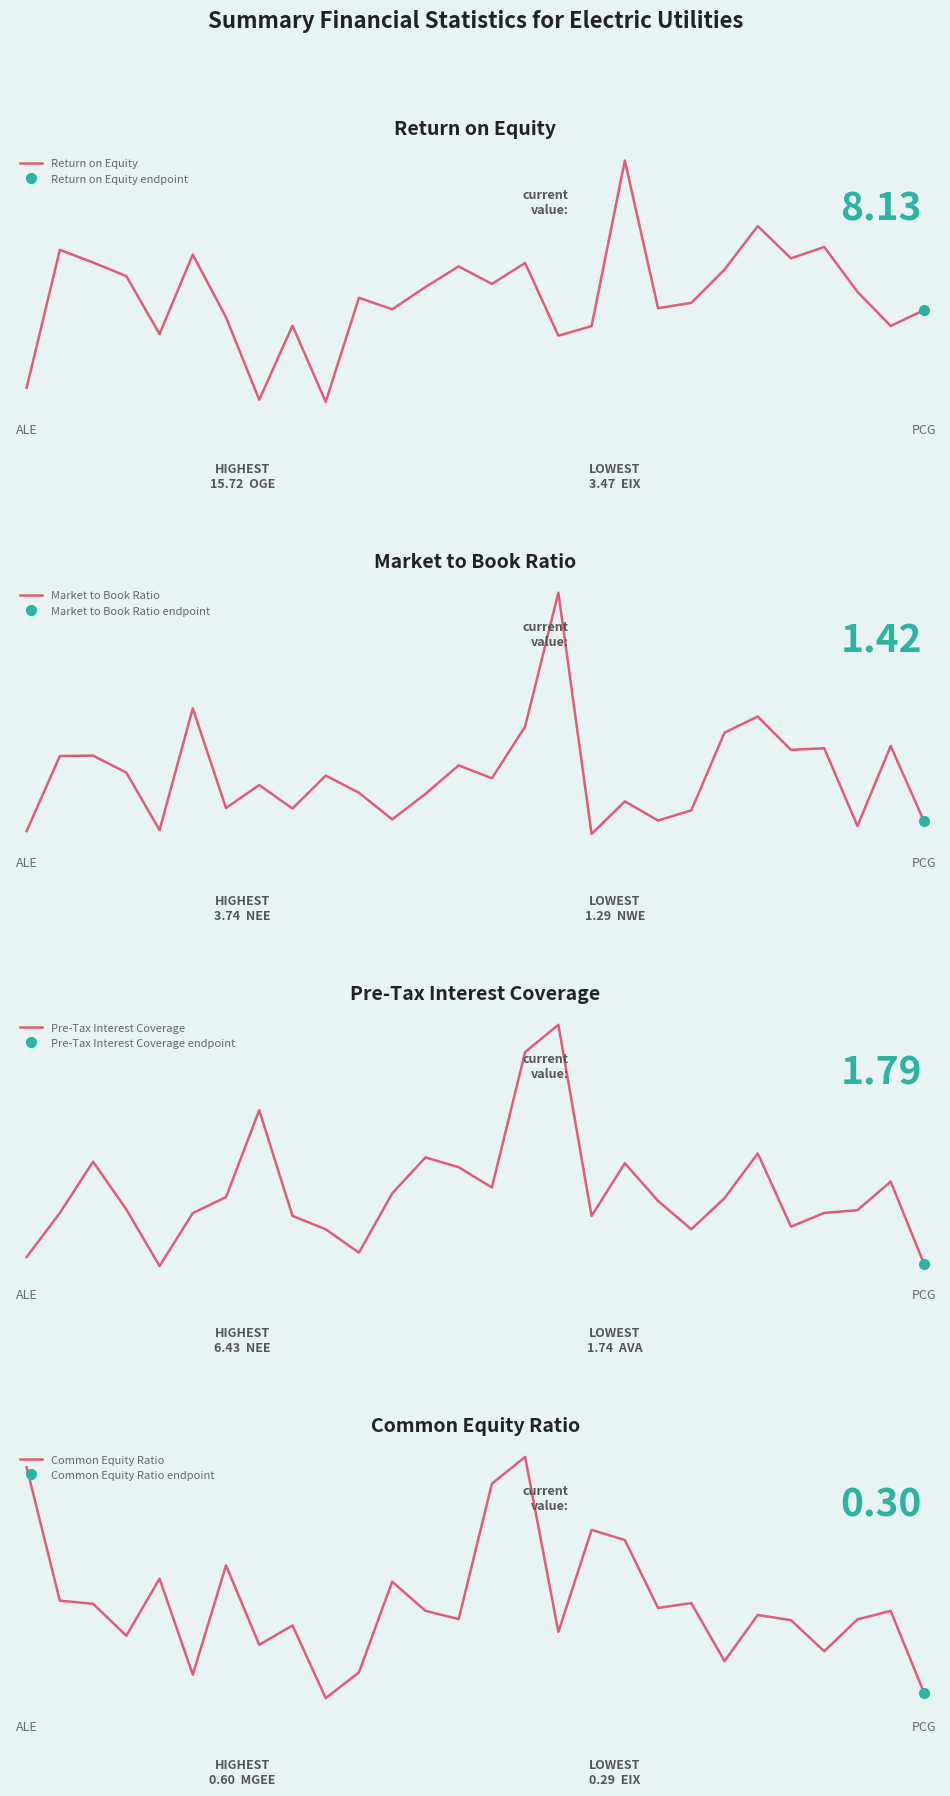

How many Common Equity Ratio values are between 0 and 1?

28